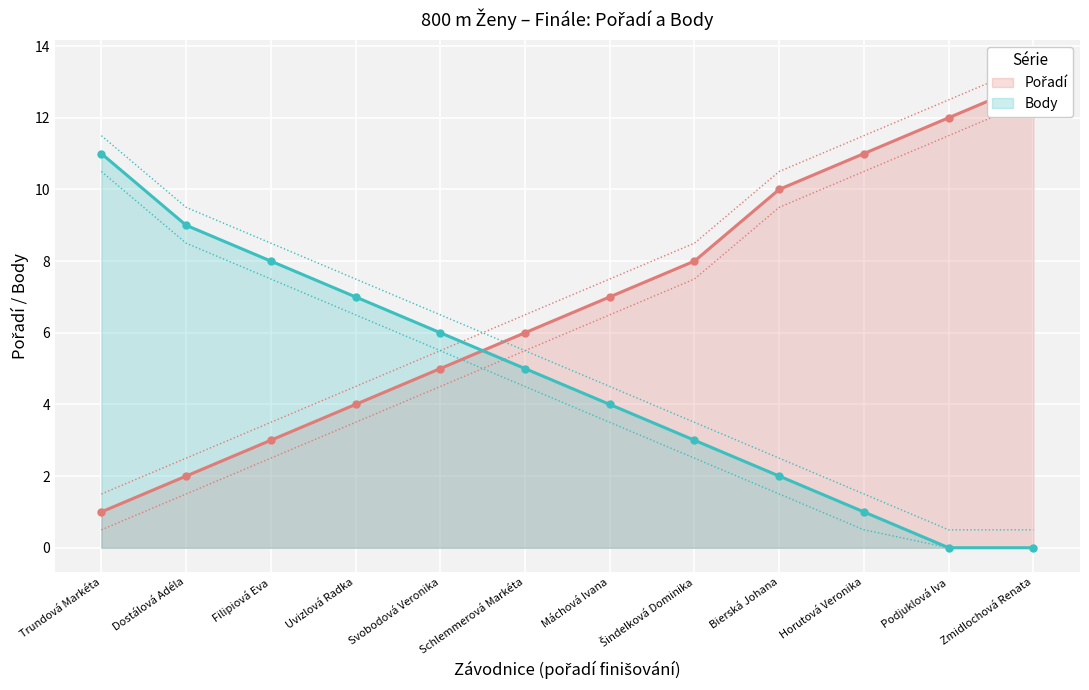

Between which two adjacent categories do Body and Pořadí first intersect?

Svobodová Veronika and Schlemmerová Markéta